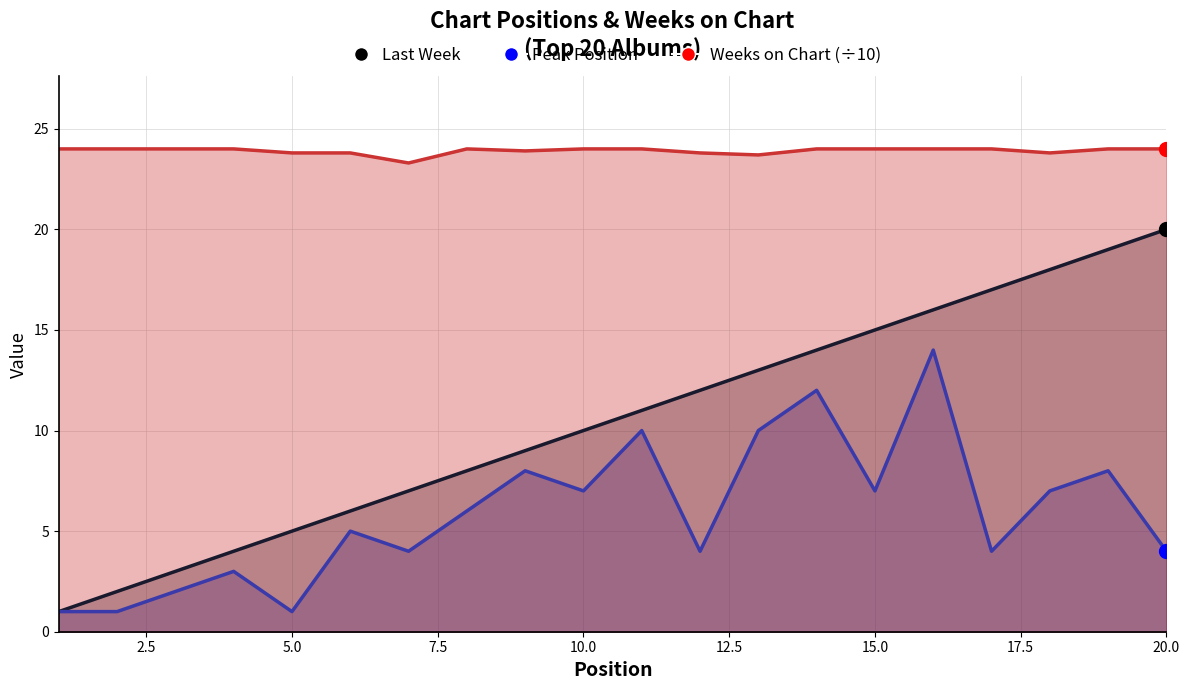

True or false: Weeks on Chart has a value of 24.0 at 11.

True